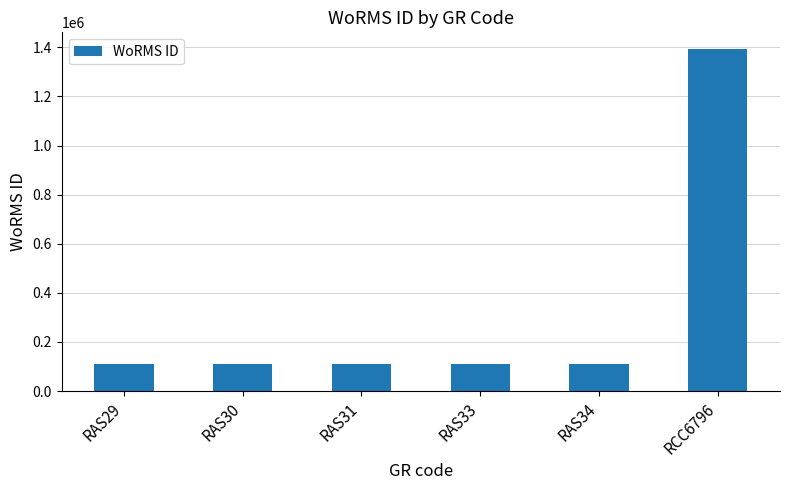

What is the change in value from RAS31 to RCC6796?

+1280566